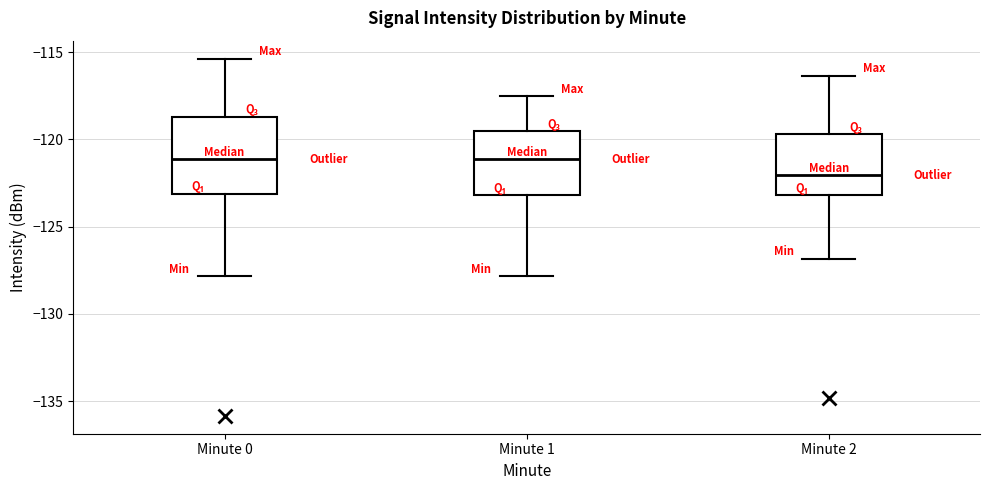

Comparing the boxes themselves (not the whiskers), which one is the tallest?

Minute 0